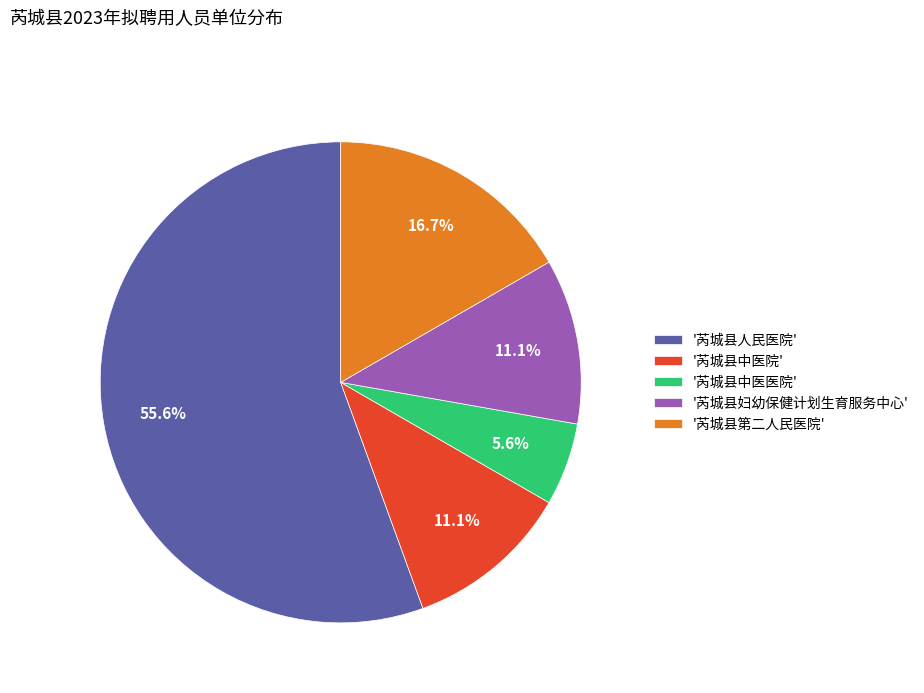

Approximately how many times larger is the value at '芮城县第二人民医院' compared to '芮城县妇幼保健计划生育服务中心'?

1.5